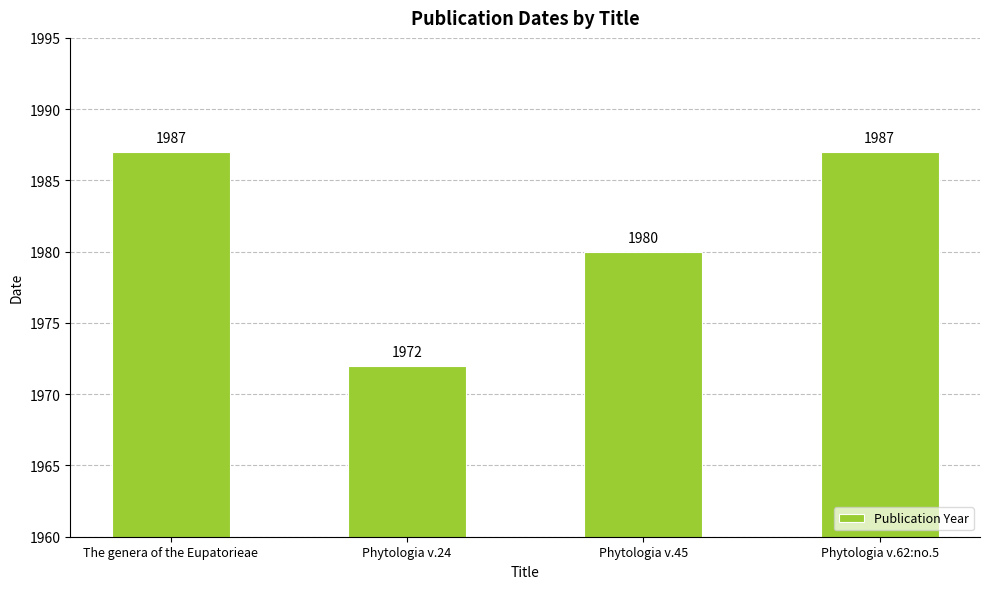

What is the smallest value displayed?

1972